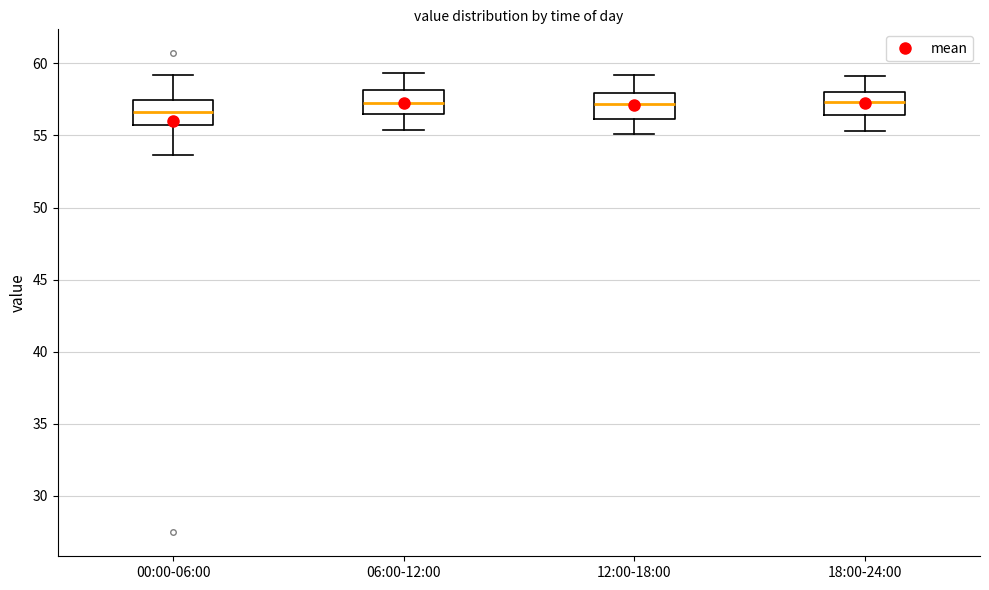

Reading left to right, read every box against the y-axis: the position of its median line, the range the box covers, and the ends of its whiskers. The values are not printed on the chart, so give them approximately, as read against the axis.

00:00-06:00: median 56.5, box 55.5 to 57.5, whiskers 53.5 to 59.0
06:00-12:00: median 57.5, box 56.5 to 58.0, whiskers 55.5 to 59.5
12:00-18:00: median 57.0, box 56.0 to 58.0, whiskers 55.0 to 59.0
18:00-24:00: median 57.5, box 56.5 to 58.0, whiskers 55.5 to 59.0